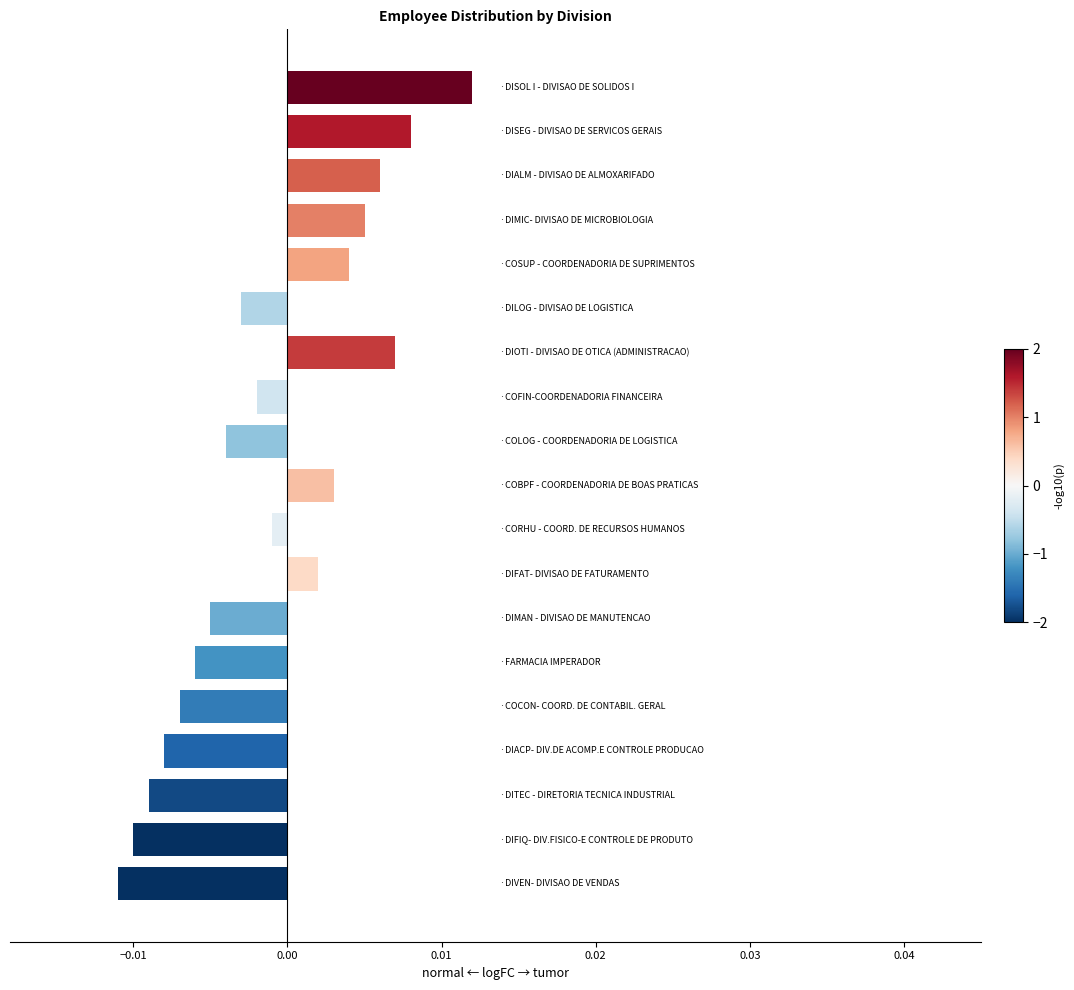

Count the number of categories in the chart.

19